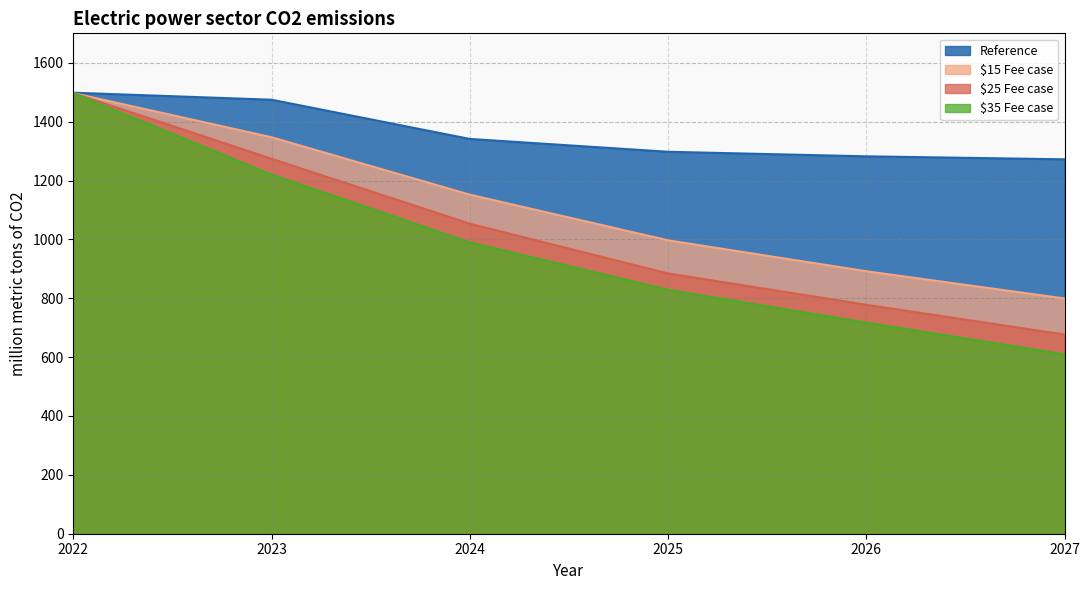

At which label does $15 Fee case first exceed 1151?

2022